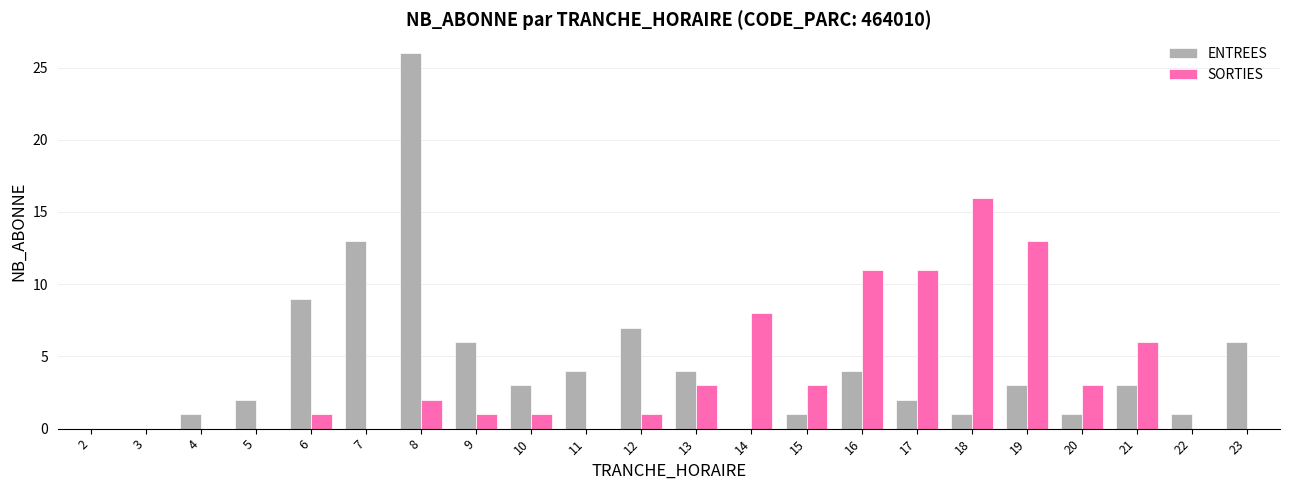

At which category is the sum across all series the highest?

8